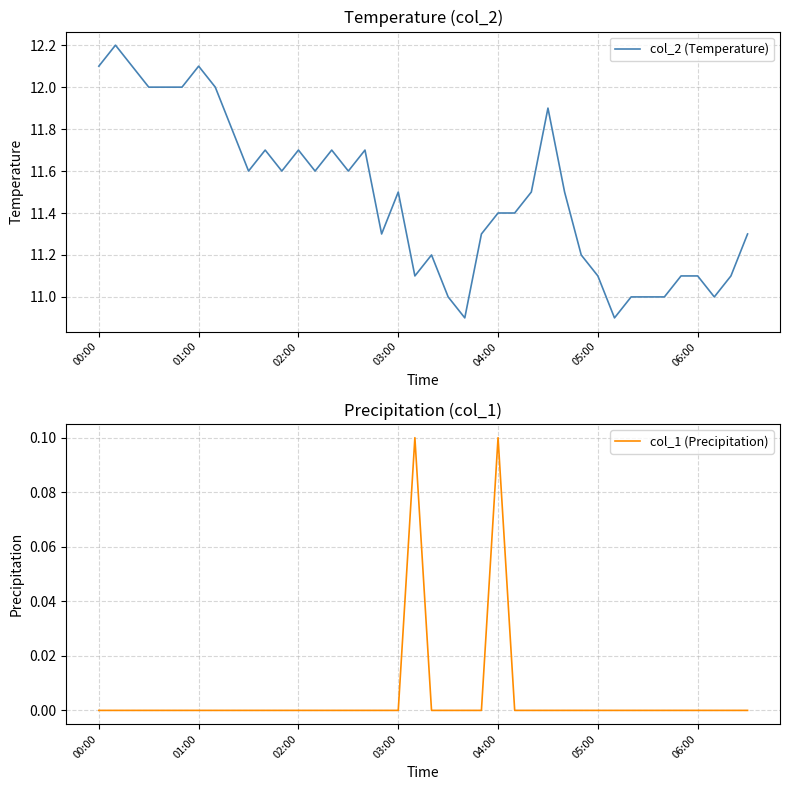

What is the maximum value for col_2 (Temperature)?

12.2